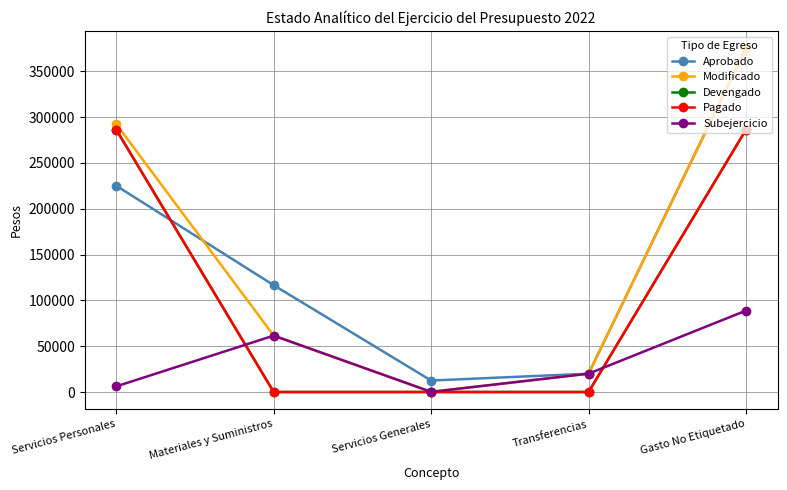

How many lines are shown in the chart?

5